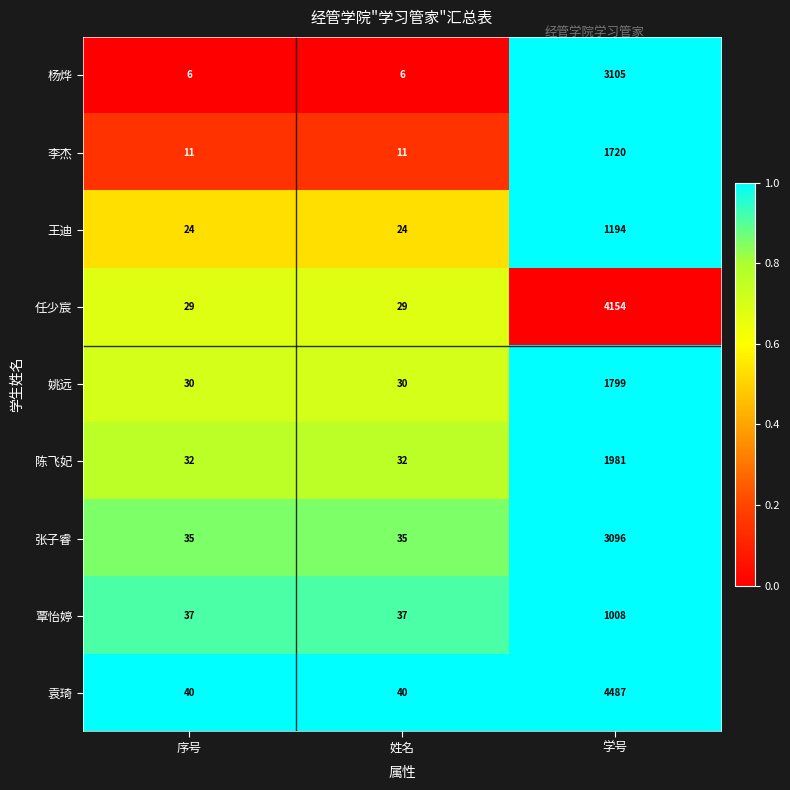

Reading right to left, transcribe all the data shown in this chart.

杨烨: 学号=3105	姓名=6	序号=6
李杰: 学号=1720	姓名=11	序号=11
王迪: 学号=1194	姓名=24	序号=24
任少宸: 学号=4154	姓名=29	序号=29
姚远: 学号=1799	姓名=30	序号=30
陈飞妃: 学号=1981	姓名=32	序号=32
张子睿: 学号=3096	姓名=35	序号=35
覃怡婷: 学号=1008	姓名=37	序号=37
袁琦: 学号=4487	姓名=40	序号=40